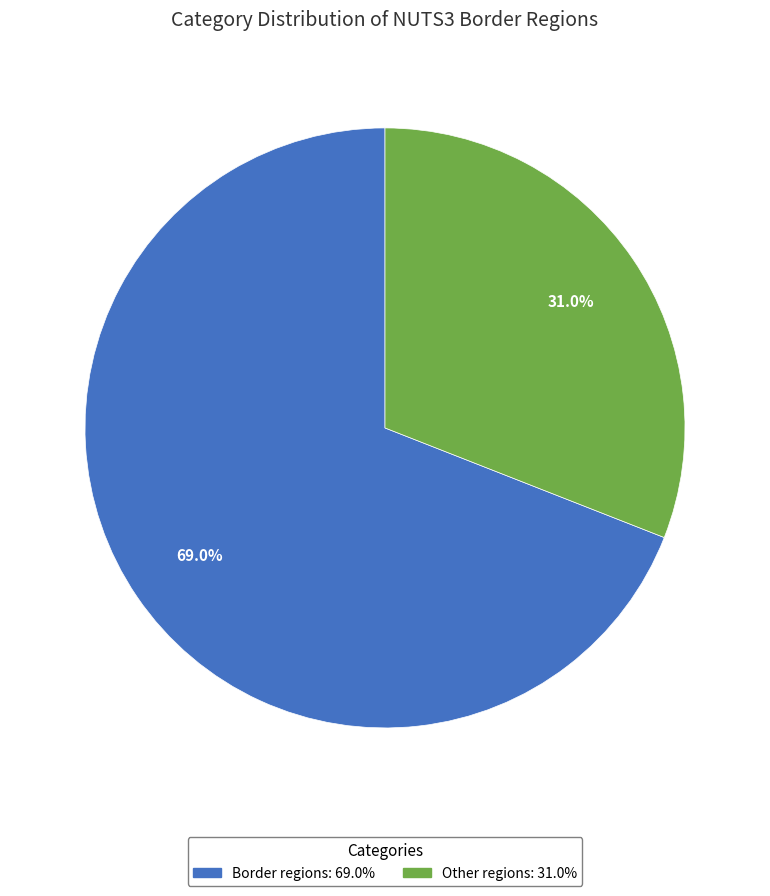

What percentage is the Other regions slice, to the nearest percent?

31%